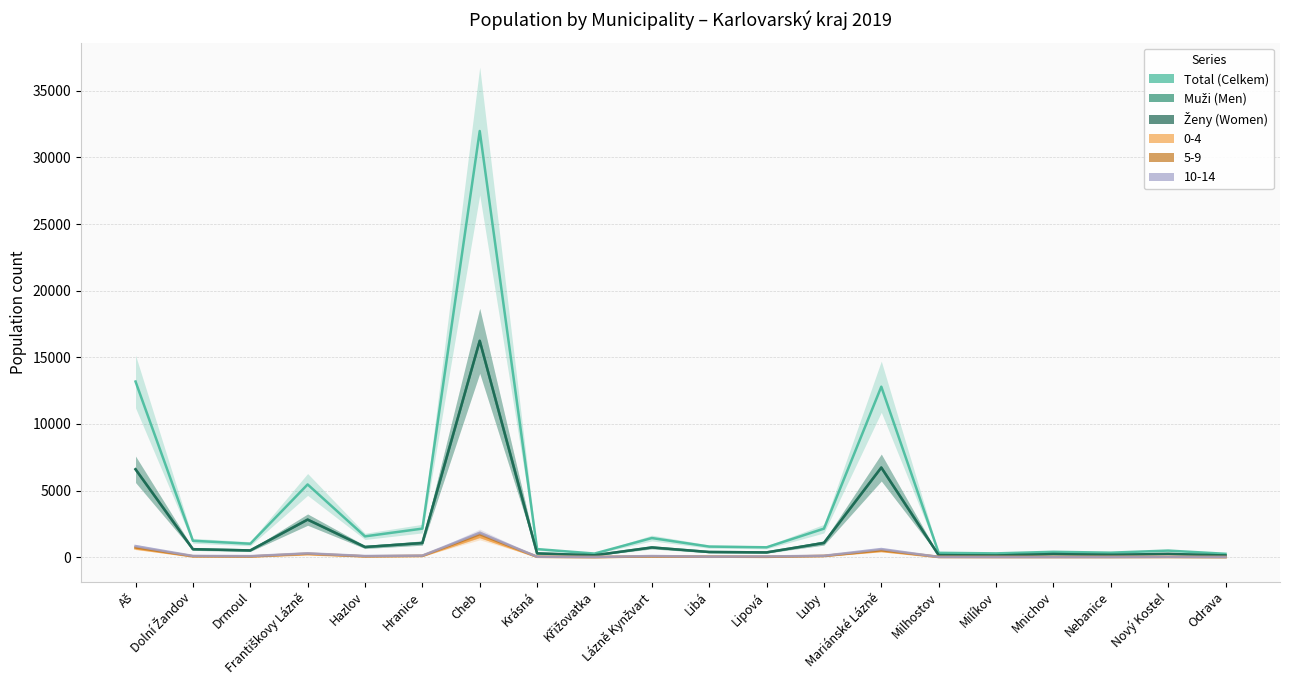

True or false: Total (Celkem) and Muži (Men) cross at least once.

False